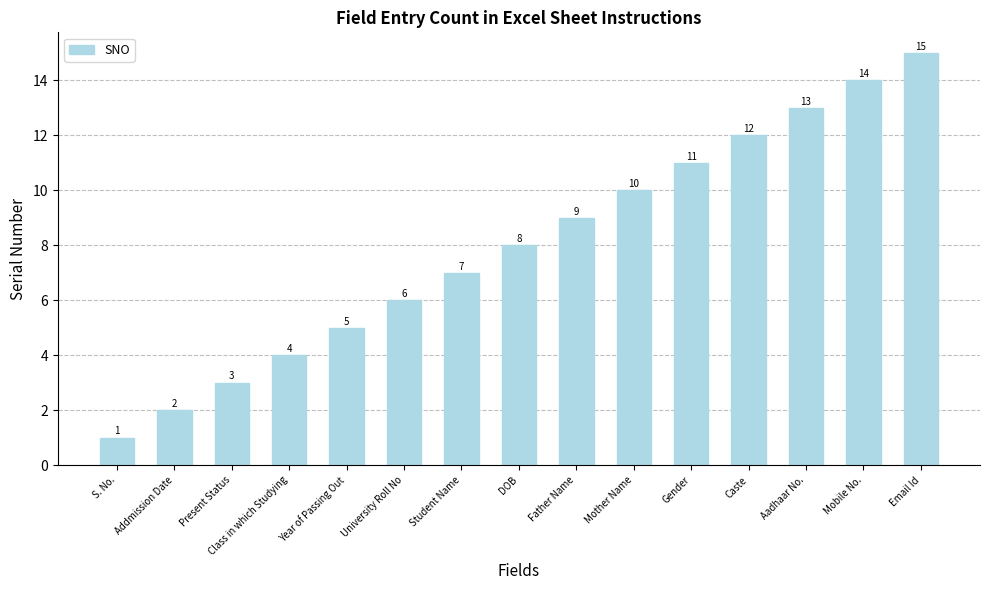

What position from the left is Email Id?

15